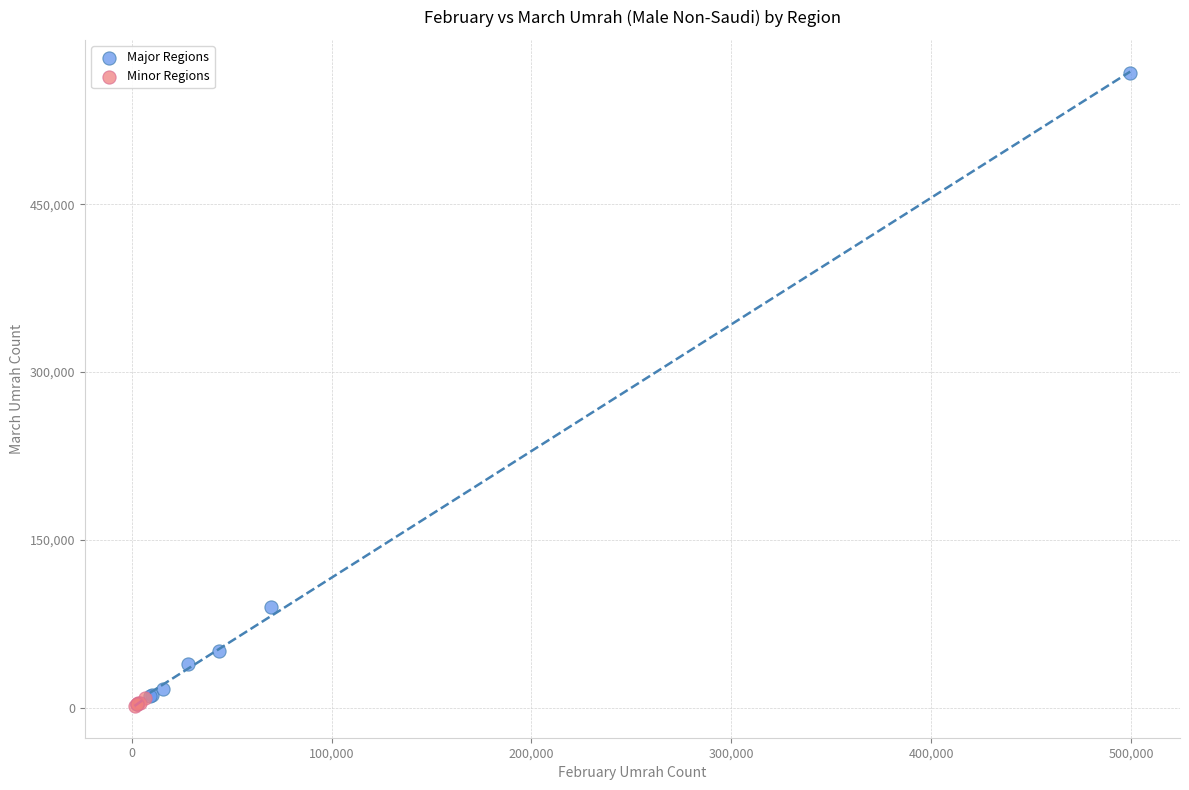

Which series has the widest spread of Y values?

Major Regions